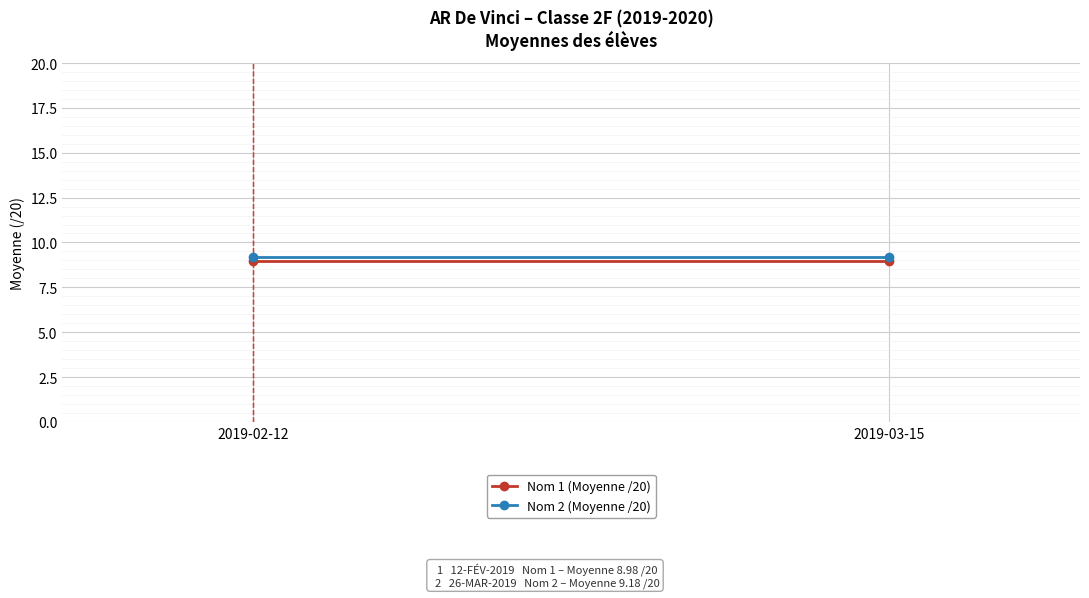

List the labels in order of Nom 2 (Moyenne /20) value, smallest first.

2019-02-12, 2019-03-15